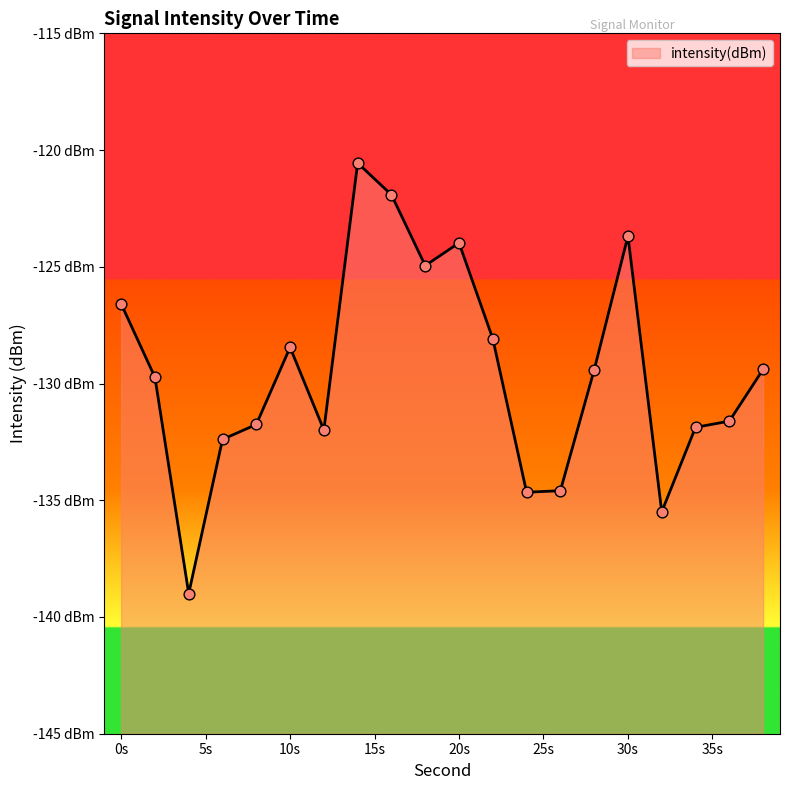

Between 8 and 2, which is larger?

2